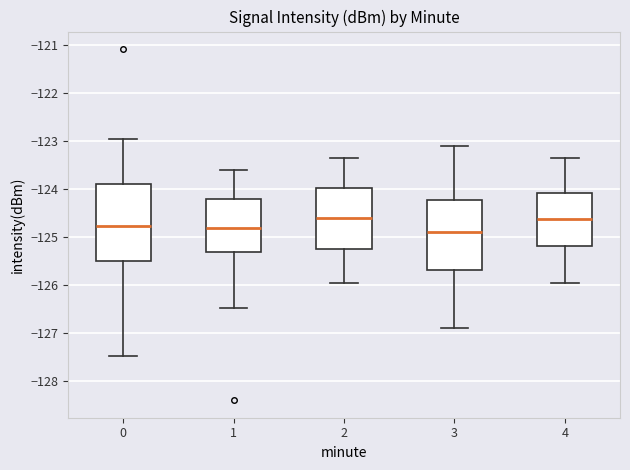

Where is the lower edge of the box at x = 0 on the y-axis? The values are not printed on the chart, so give them approximately, as read against the axis.

-125.5